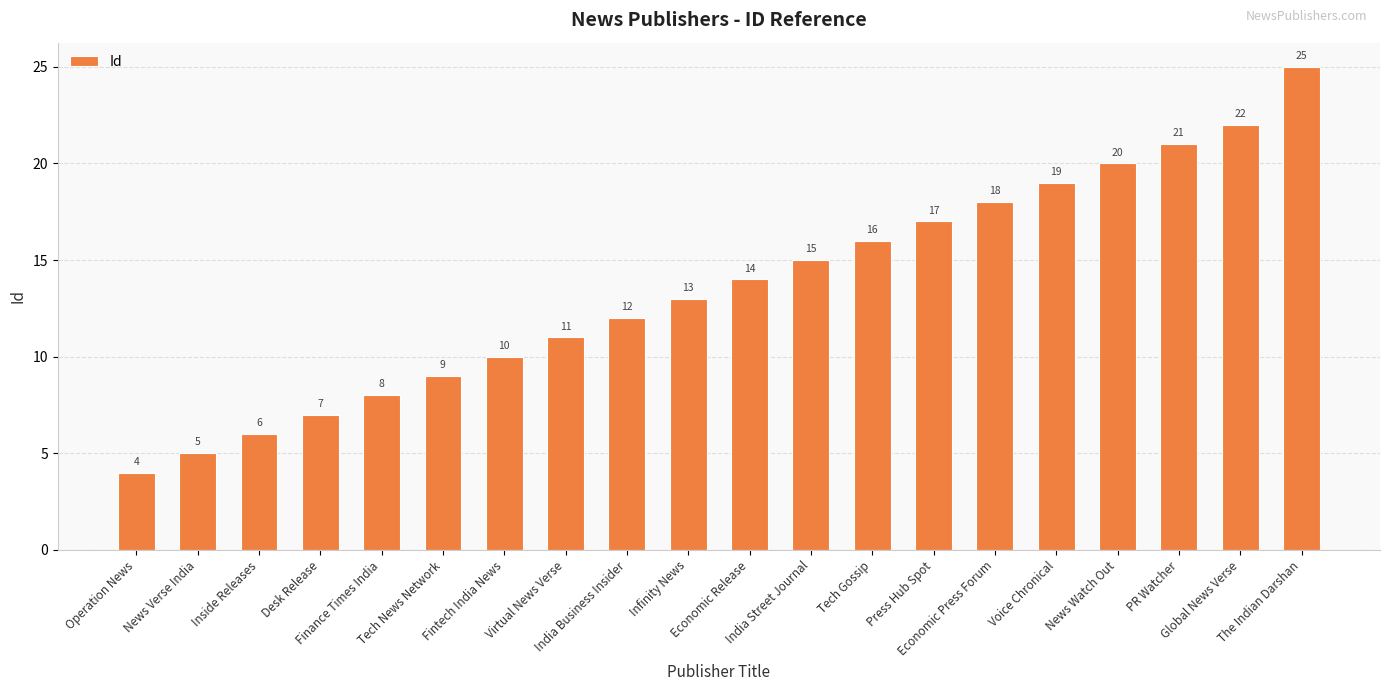

What is the sum of the values at News Verse India and The Indian Darshan?

30